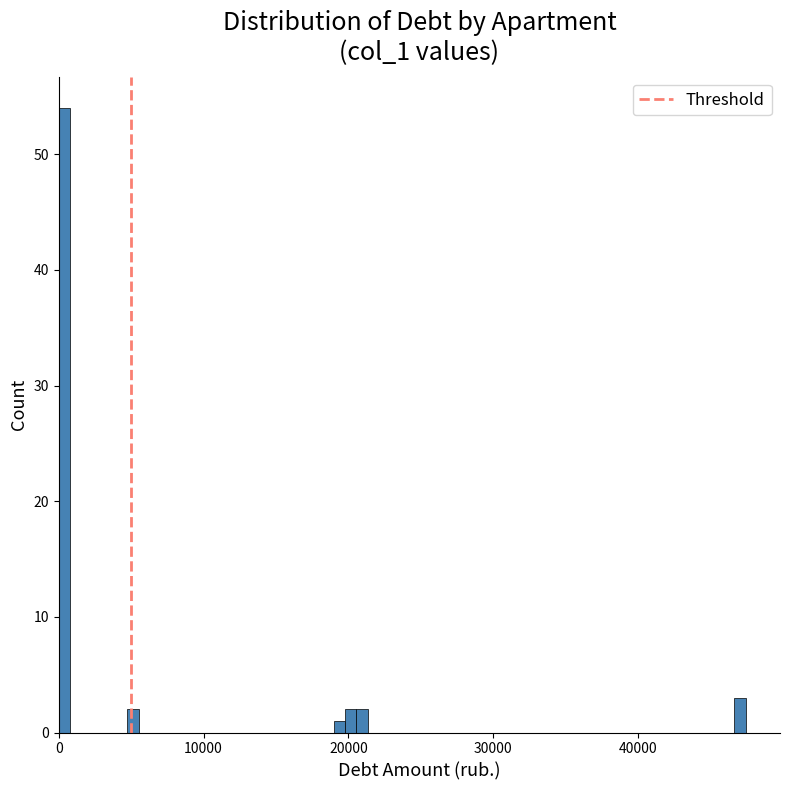

Read against the x-axis, roughly where is the centre of the tallest bar?

0